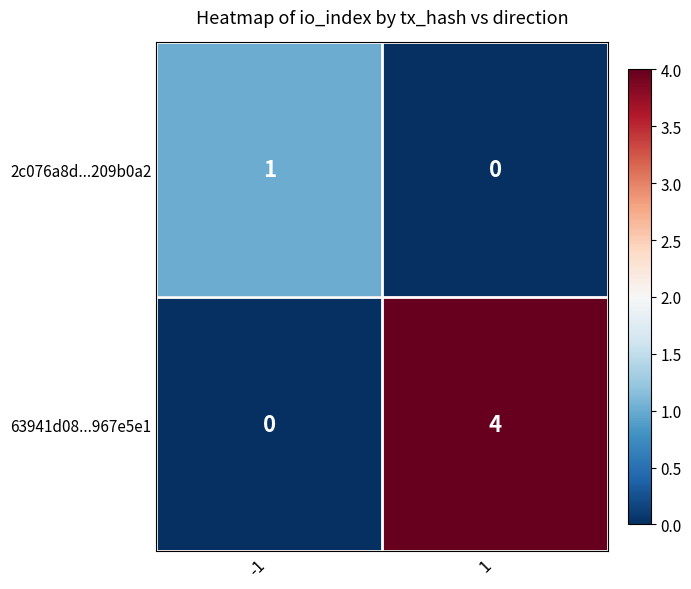

What is the total value across all series at 1?

4